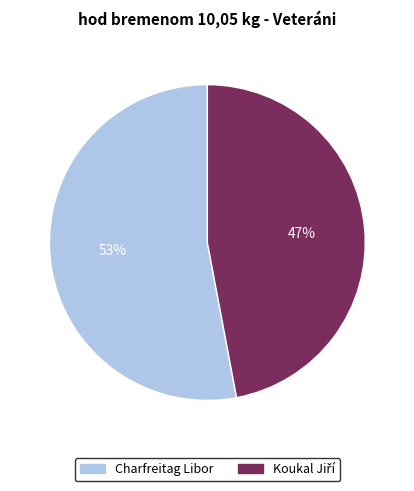

How many segments does this pie chart have?

2